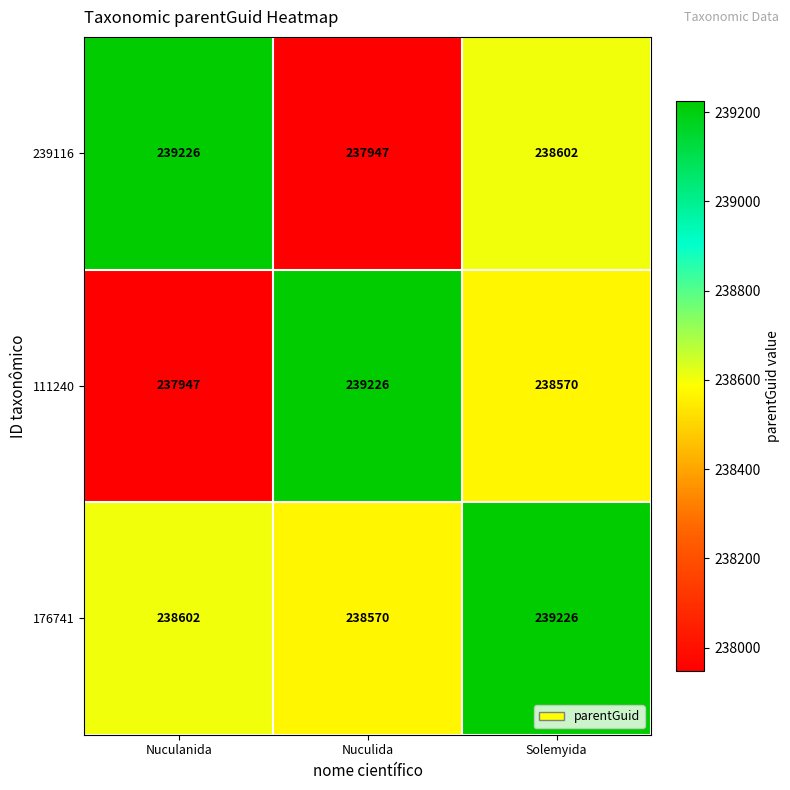

Where does the 111240 series first go above 238570?

Nuculida